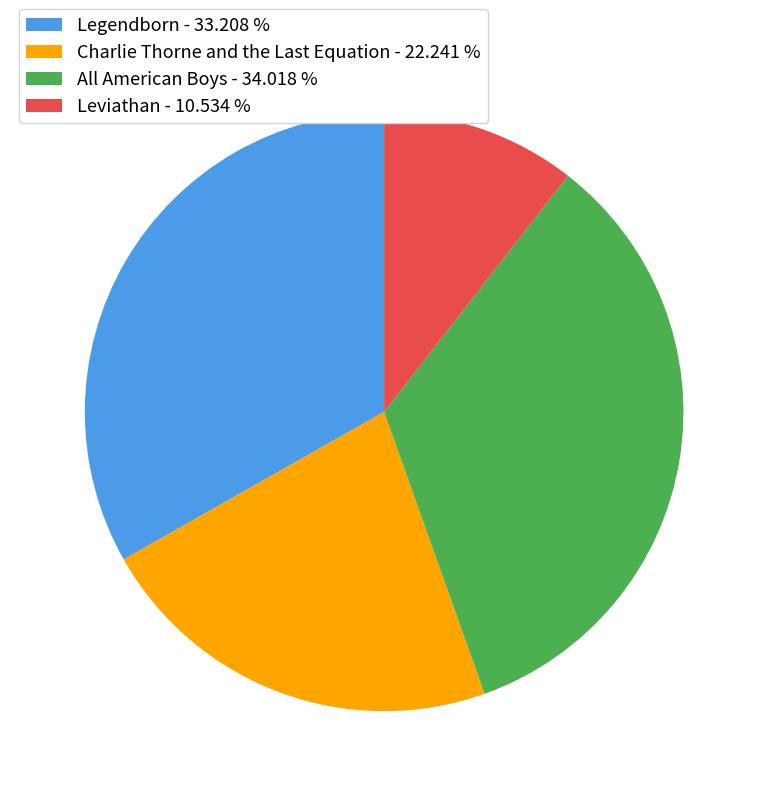

Between All American Boys - 34.018 % and Leviathan - 10.534 %, which is larger?

All American Boys - 34.018 %